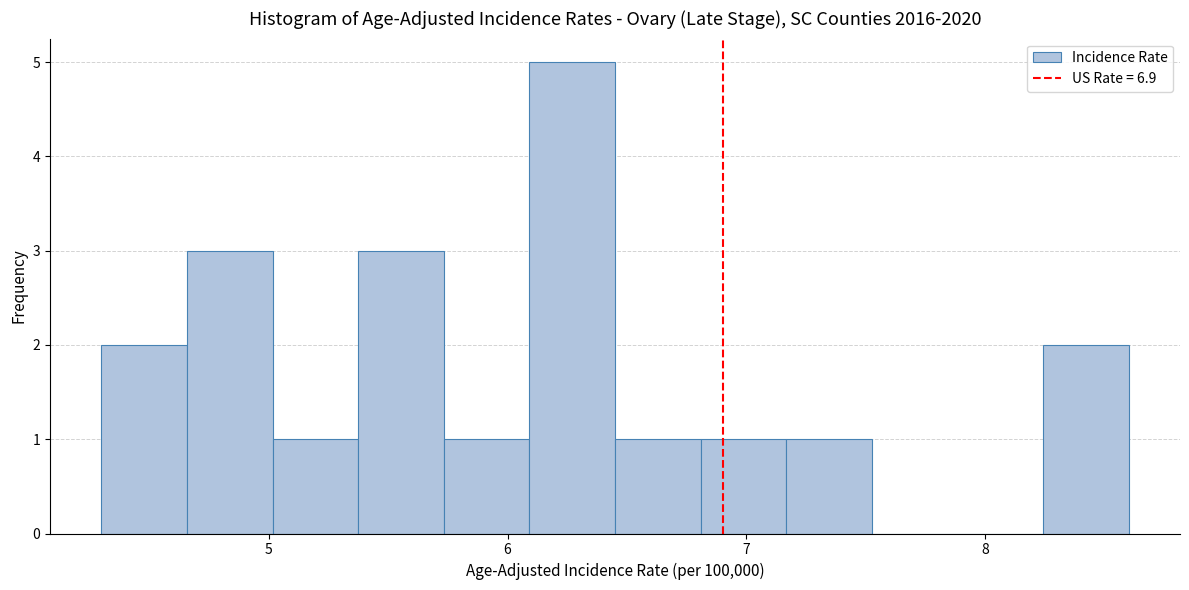

Around what value on the x-axis is the tallest bar? Give the approximate position of its centre, as read against the axis.

6.3